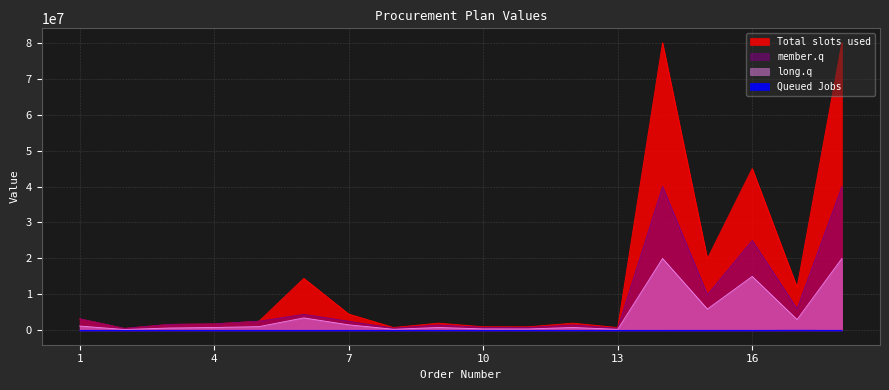

Does the chart have visible grid lines?

Yes